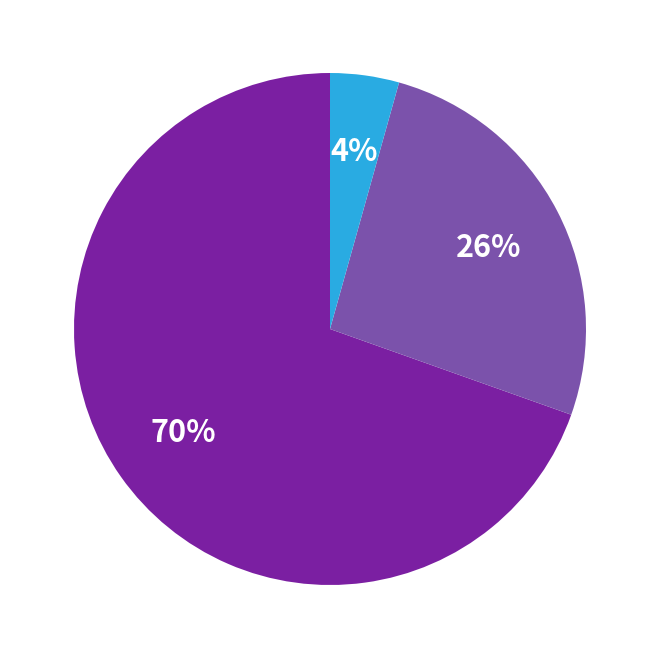

Is there any slice that represents more than half of the pie?

Yes